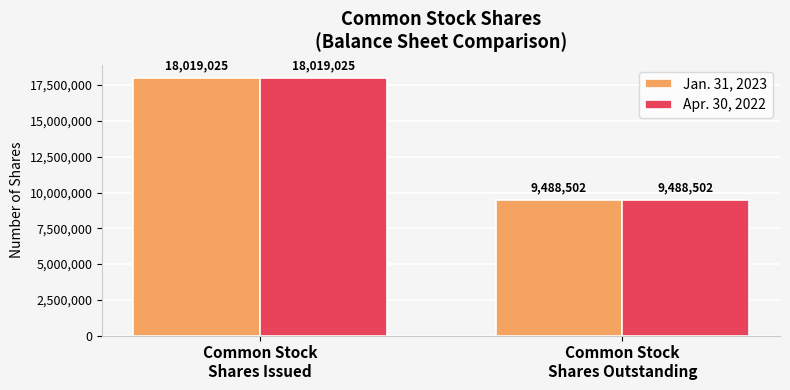

What is the value of the Jan. 31, 2023 bar at the 1st from the left?

18019025